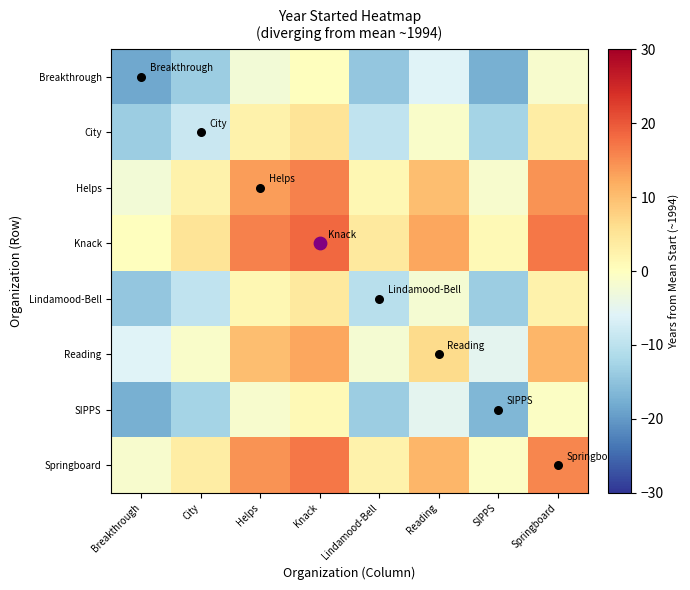

How many distinct data groups are displayed?

8